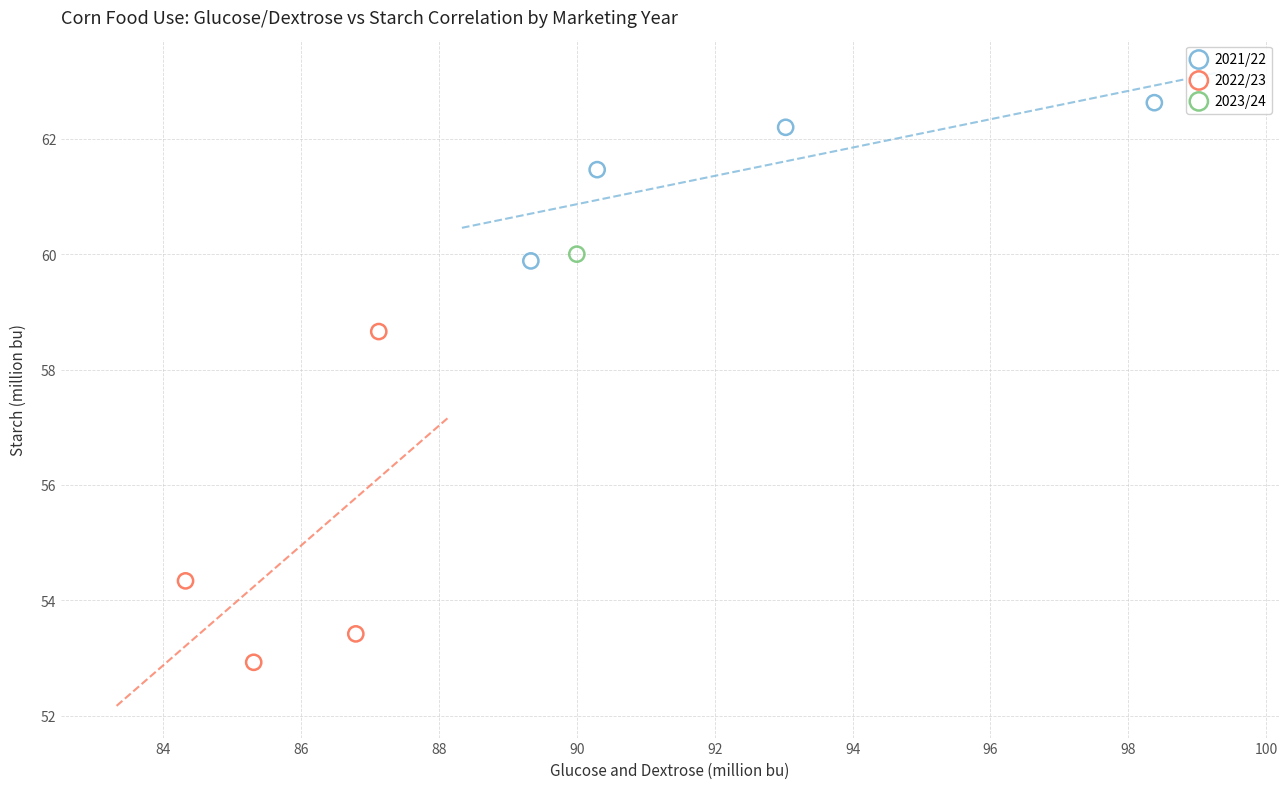

What are all the series names shown in the legend?

2021/22, 2022/23, 2023/24